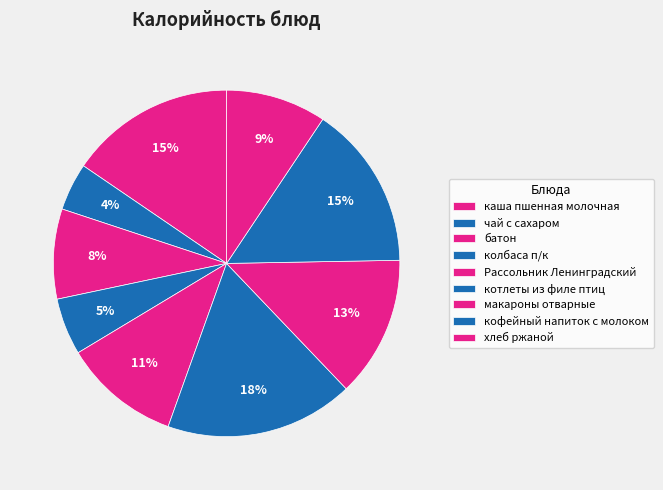

Rank the categories by value from lowest to highest.

чай с сахаром, колбаса п/к, батон, хлеб ржаной, Рассольник Ленинградский, макароны отварные, кофейный напиток с молоком, каша пшенная молочная, котлеты из филе птиц